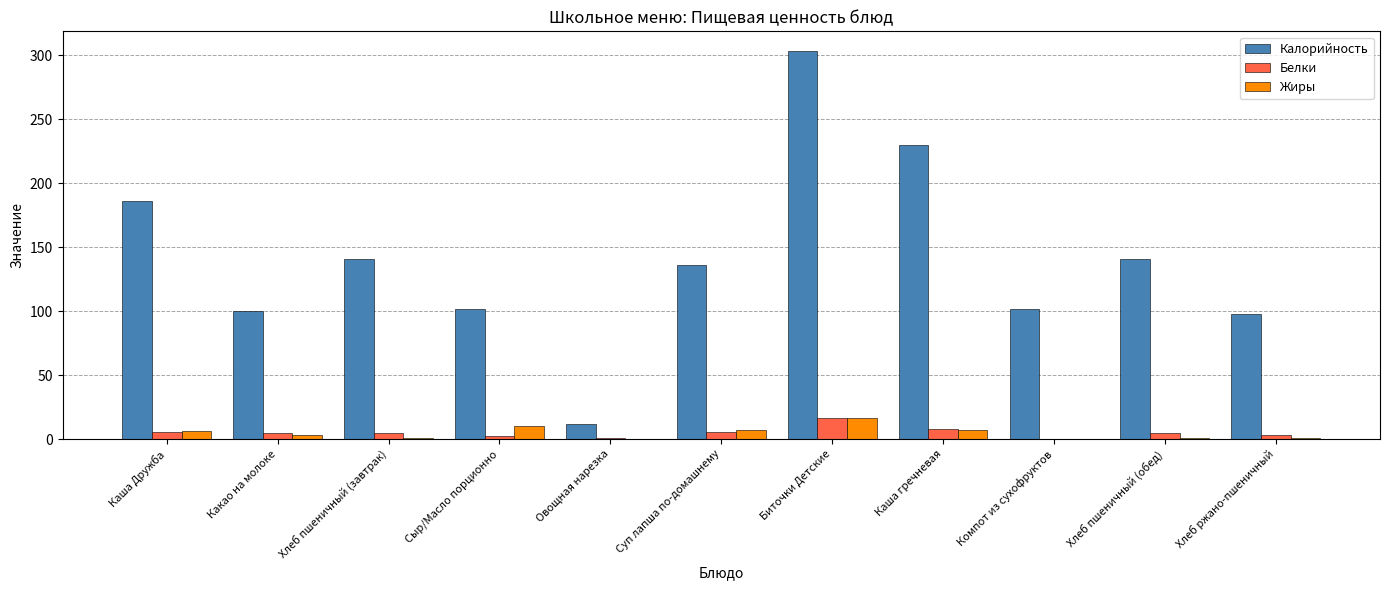

Count the number of data series in this chart.

3